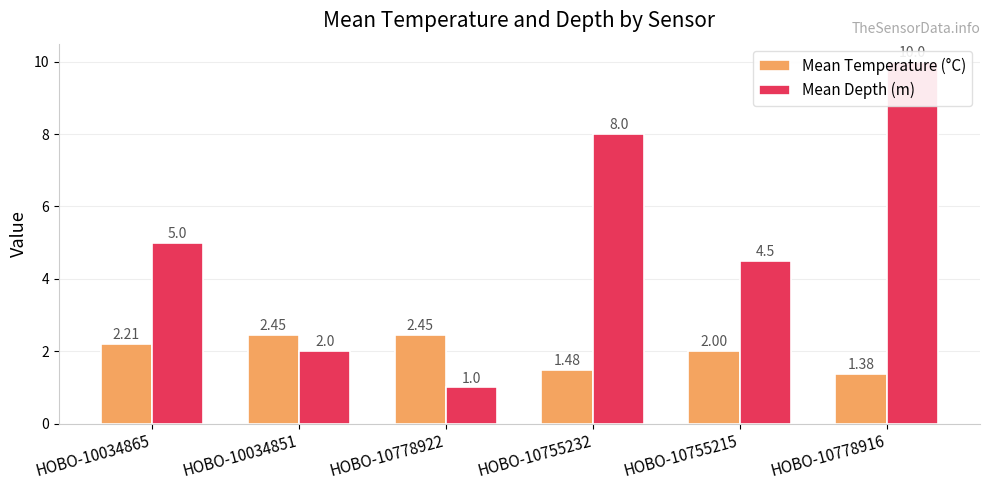

Which series has the largest range (max minus min)?

Mean Depth (m)